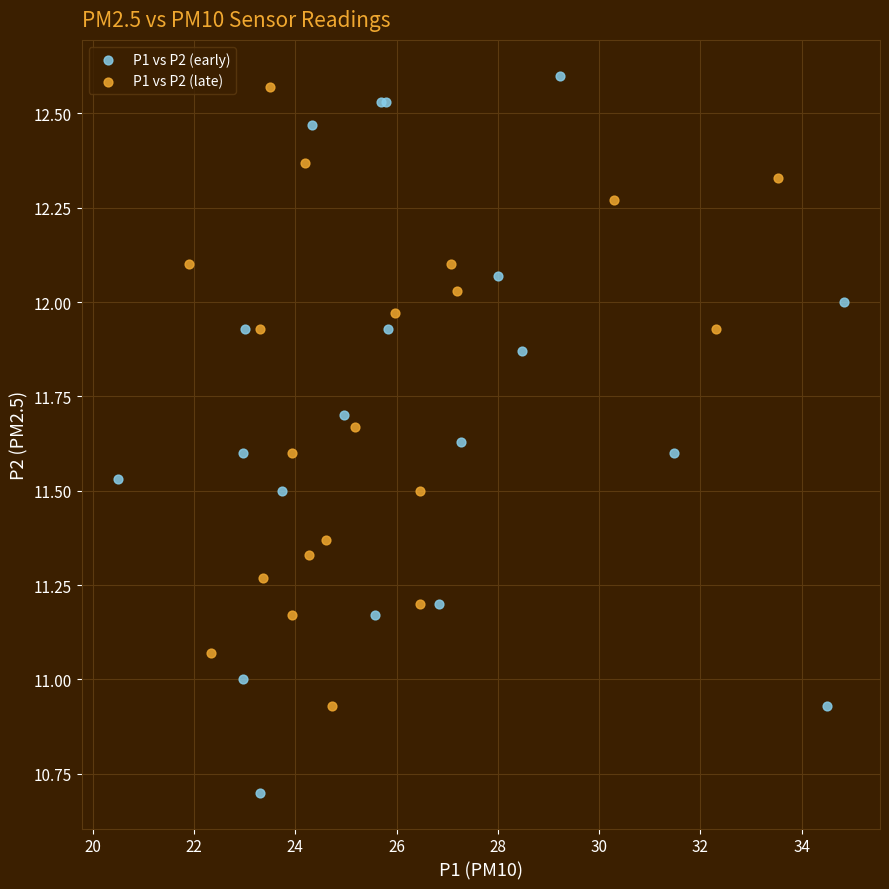

Which series has the widest spread of Y values?

P1 vs P2 (early)